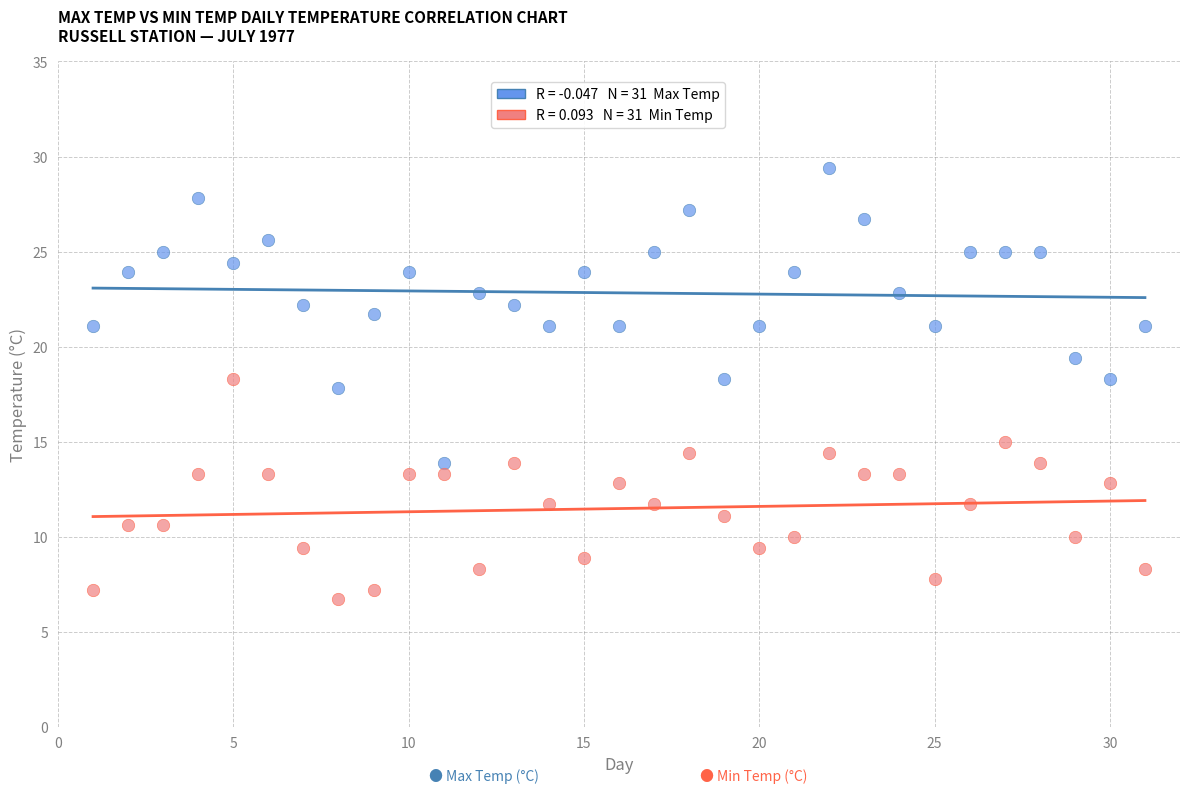

Across all data points, what is the range of X values (max minus min)?

30.0